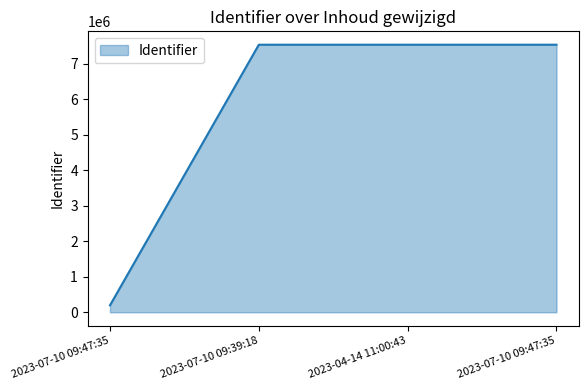

At which label does the data first exceed 7543579?

2023-07-10 09:47:35